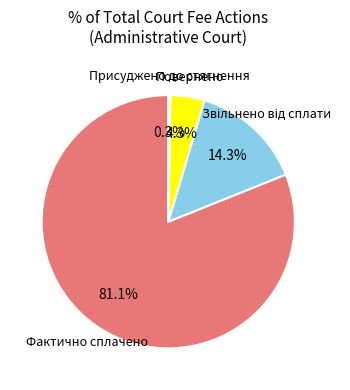

Is there any slice that represents more than half of the pie?

Yes